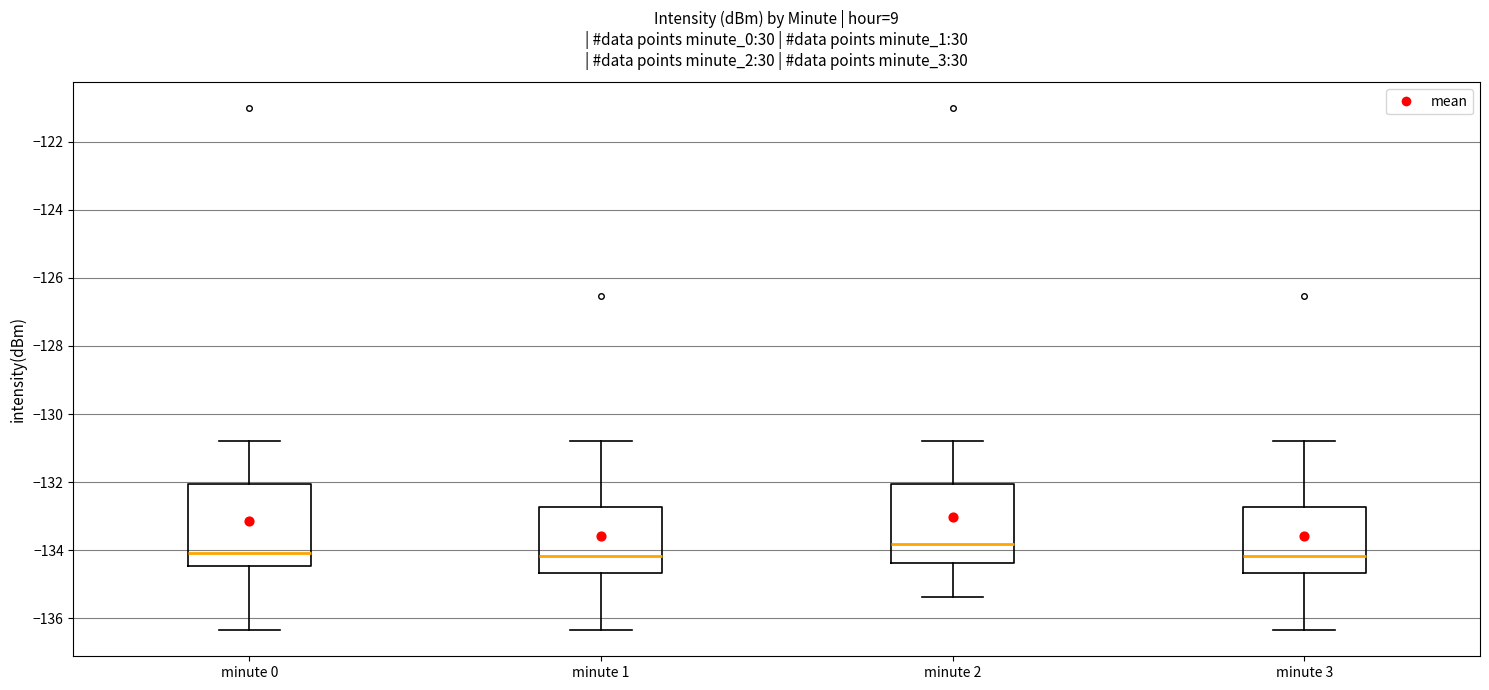

Where is the lower edge of the box for minute 2 on the y-axis? The values are not printed on the chart, so give them approximately, as read against the axis.

-134.4